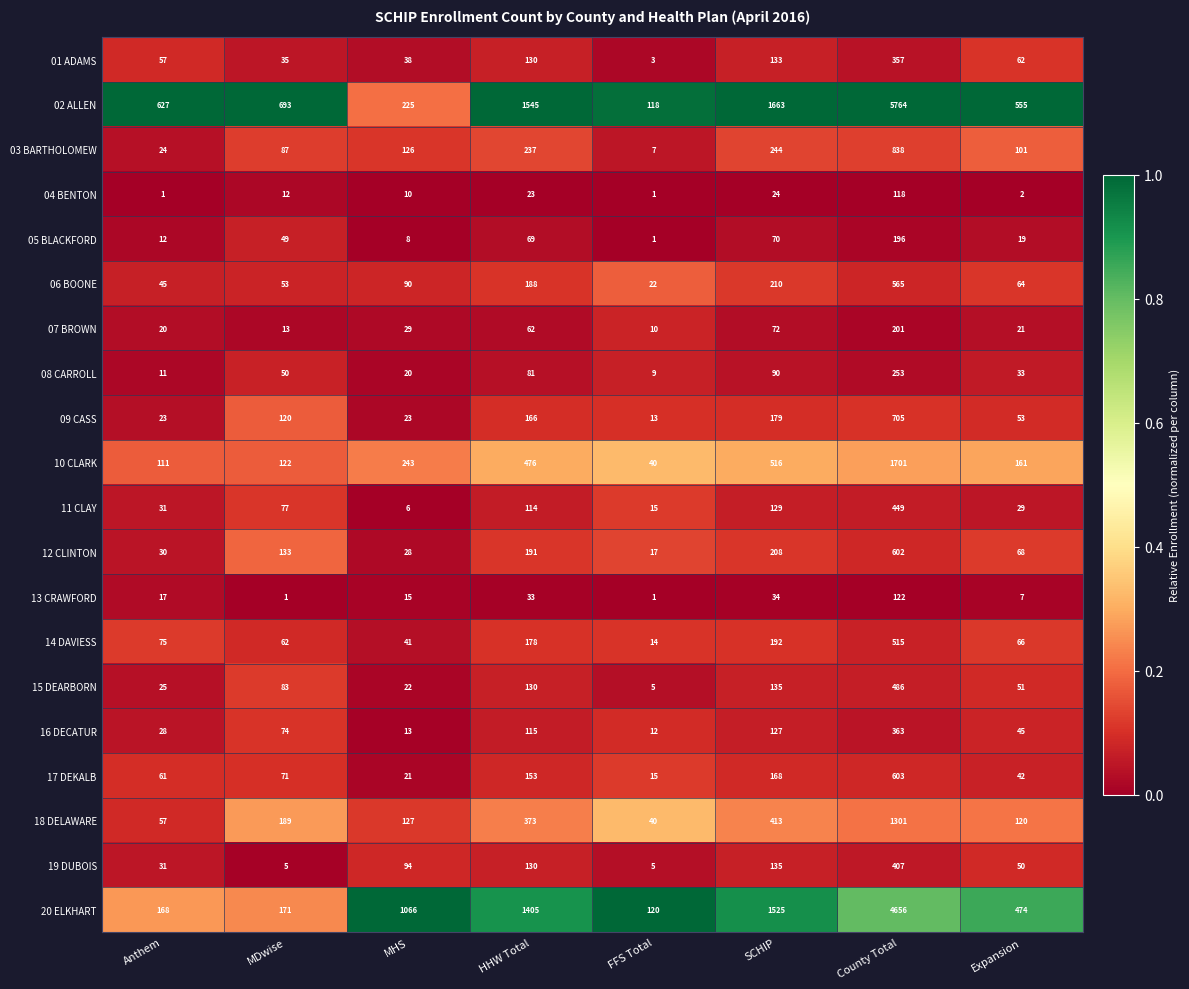

True or false: 13 CRAWFORD has a value of 1 at FFS Total.

True